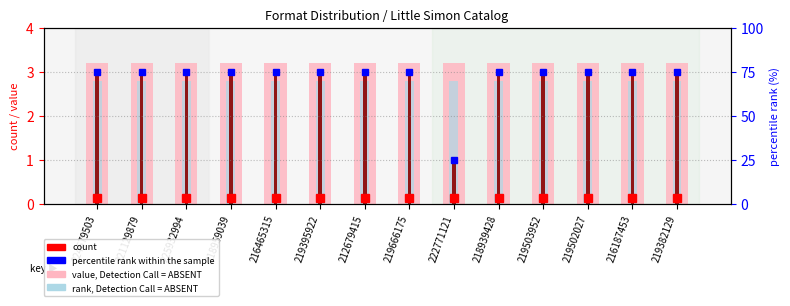

What is the difference between the highest and lowest values at 224679503?

0.4